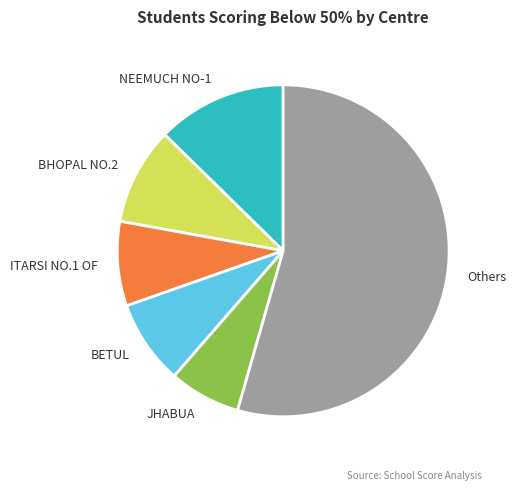

Is BETUL the majority of the pie?

No